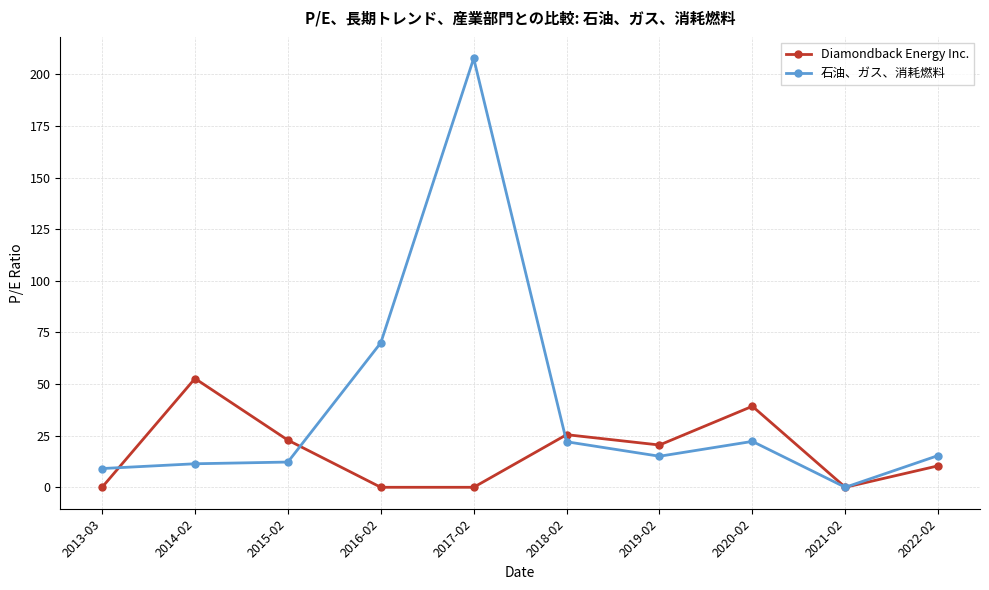

Does the chart display data point markers on the line(s)?

Yes